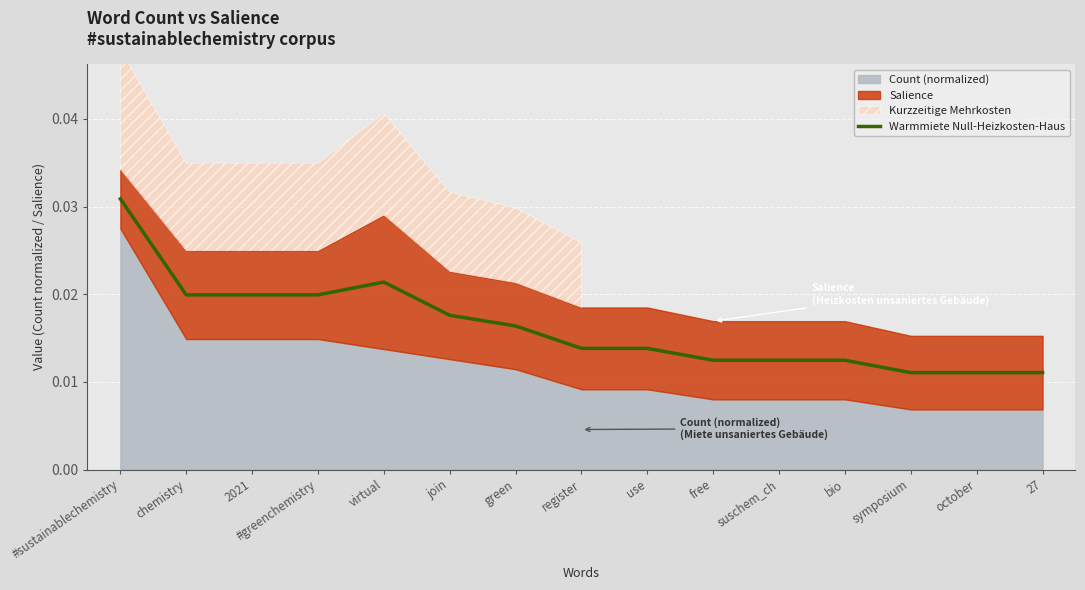

How many interior local peaks (higher than both neighbors) does the data have?

1